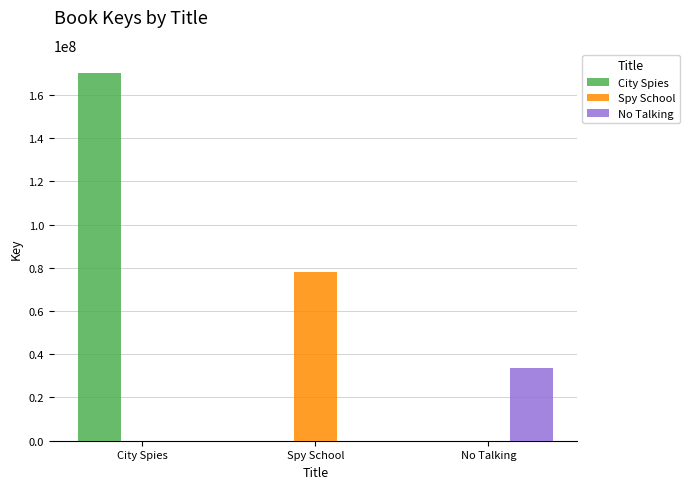

Is the value of Spy School at Spy School greater than the value of City Spies at Spy School?

Yes